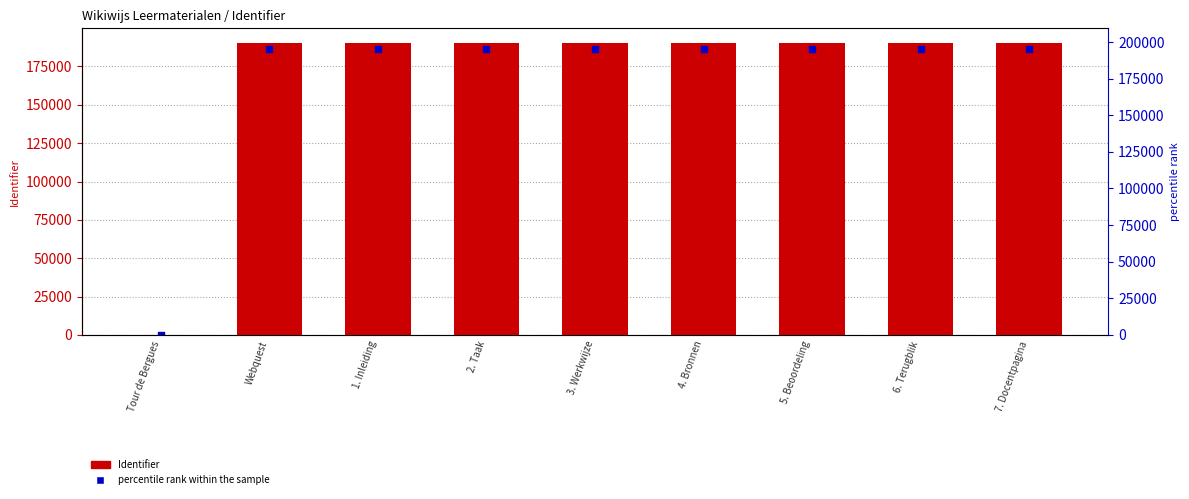

Which series has the widest spread of Y values?

Identifier